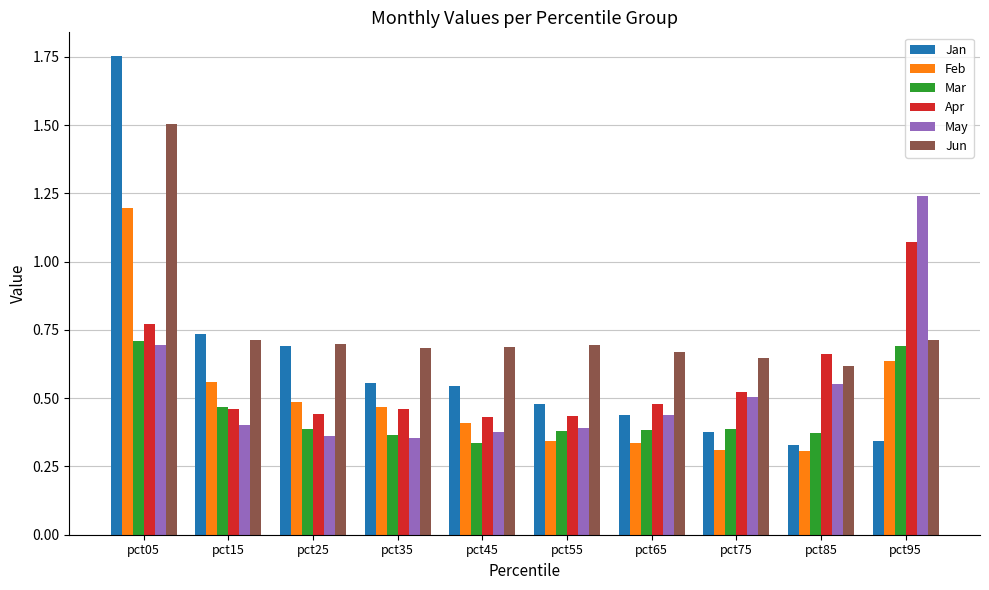

Which label corresponds to the largest value in the chart?

pct05